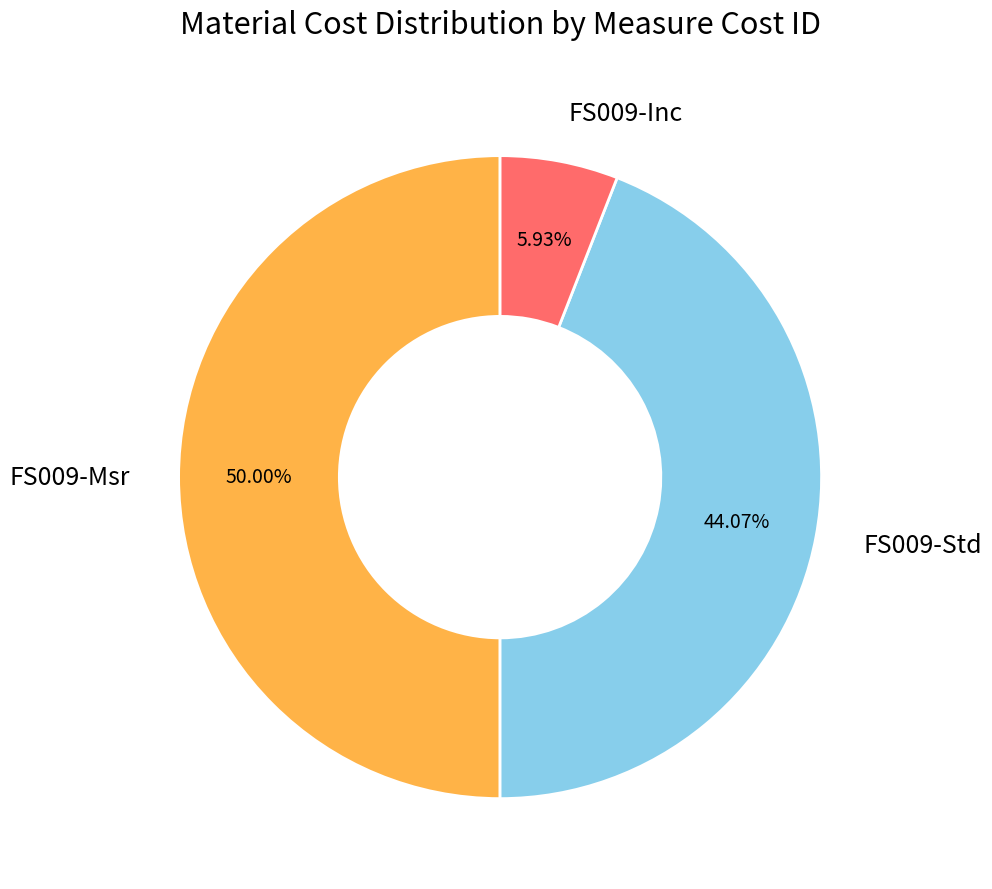

What is the largest slice in the pie chart?

FS009-Msr